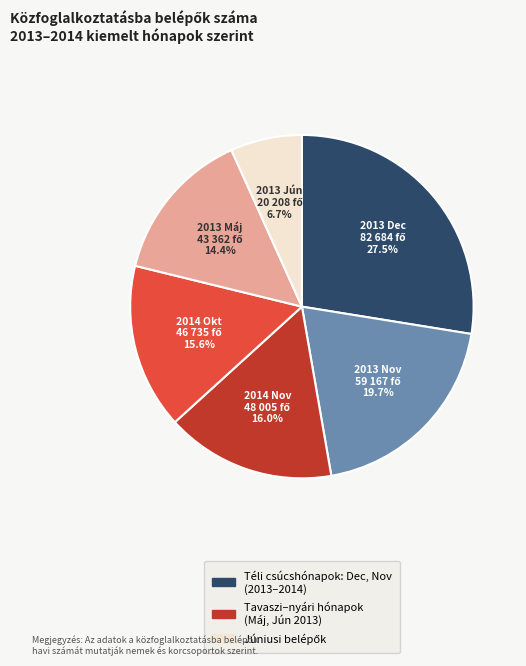

To the nearest percent, what is the difference between the largest and smallest slice percentages?

21%